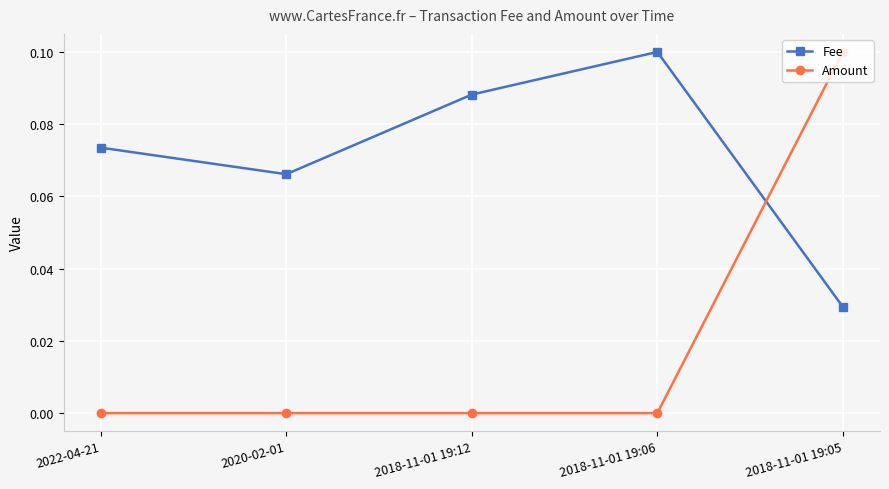

Rank the series by their average value, from highest to lowest.

Fee, Amount